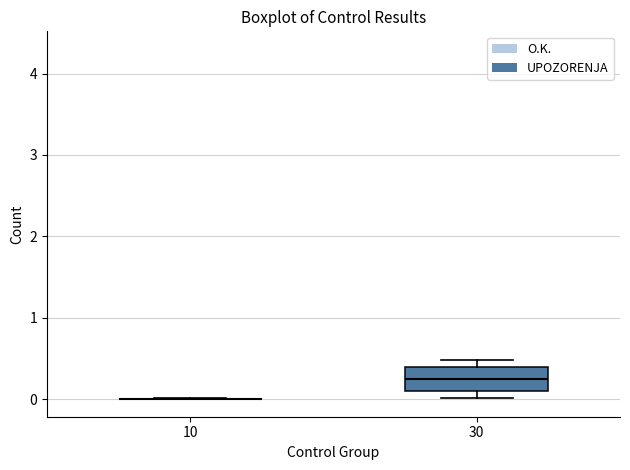

Which box is the tallest, from its lower edge to its upper edge?

30